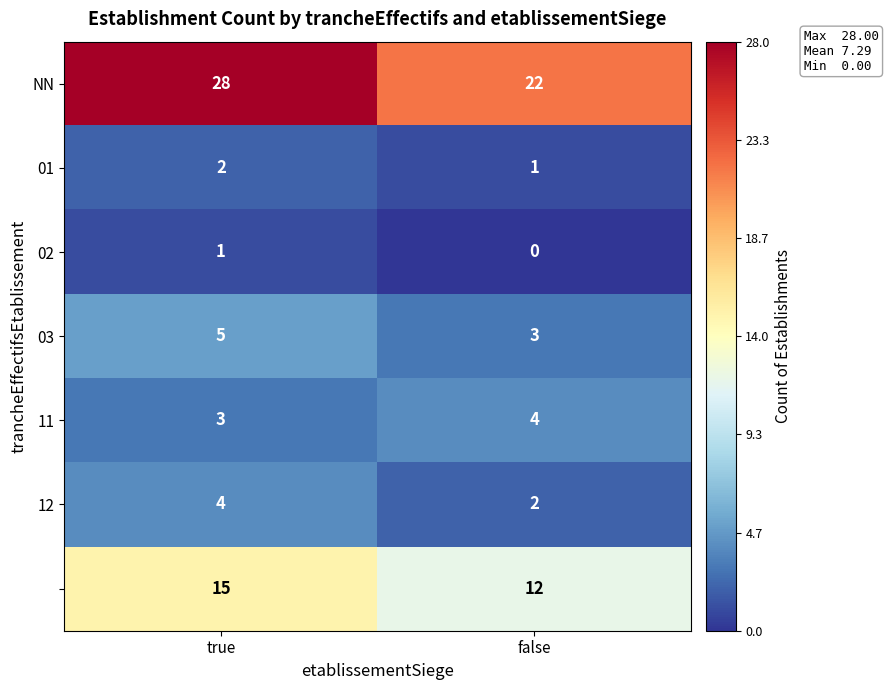

What is the total value across all series at false?

44